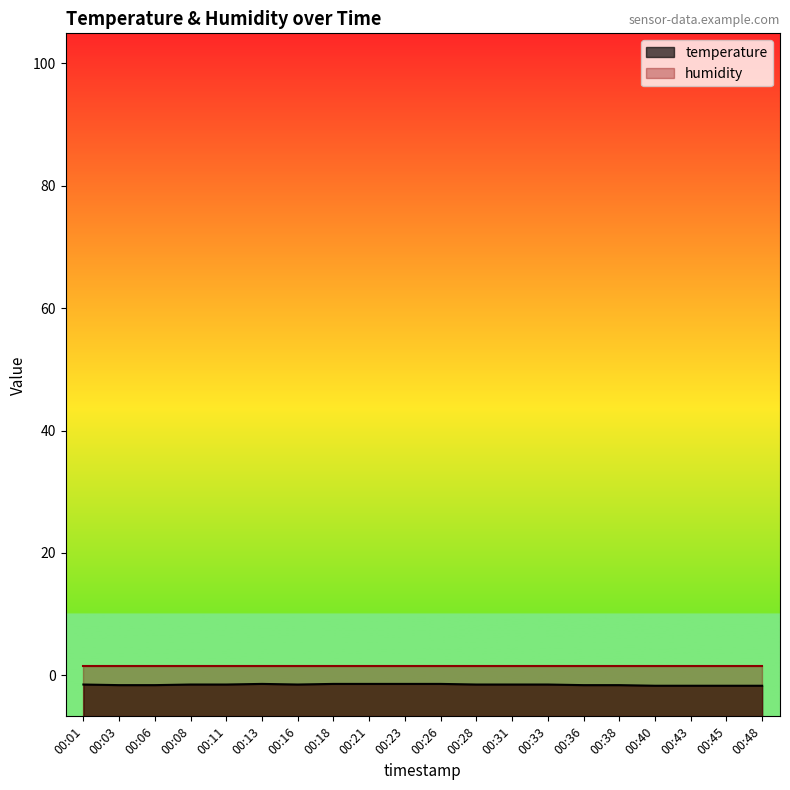

True or false: the data has more than 0 interior local peaks.

True